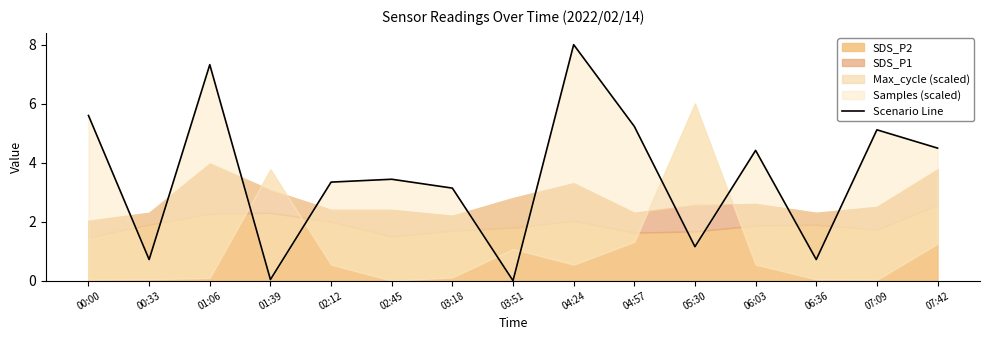

Read the value at 00:33.

0.7